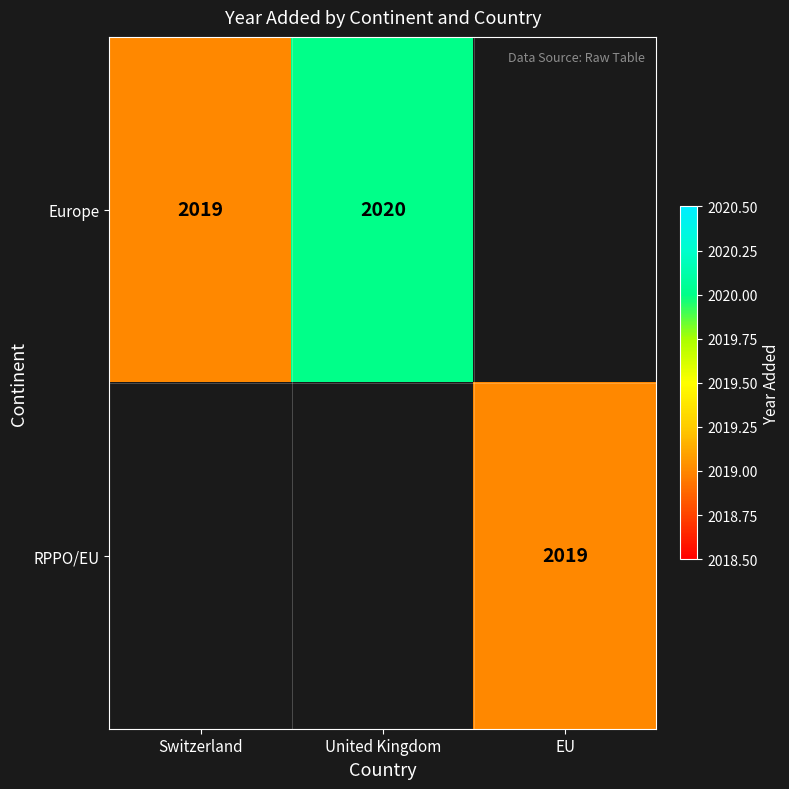

The Europe series shows 2020 at United Kingdom. True or false?

True